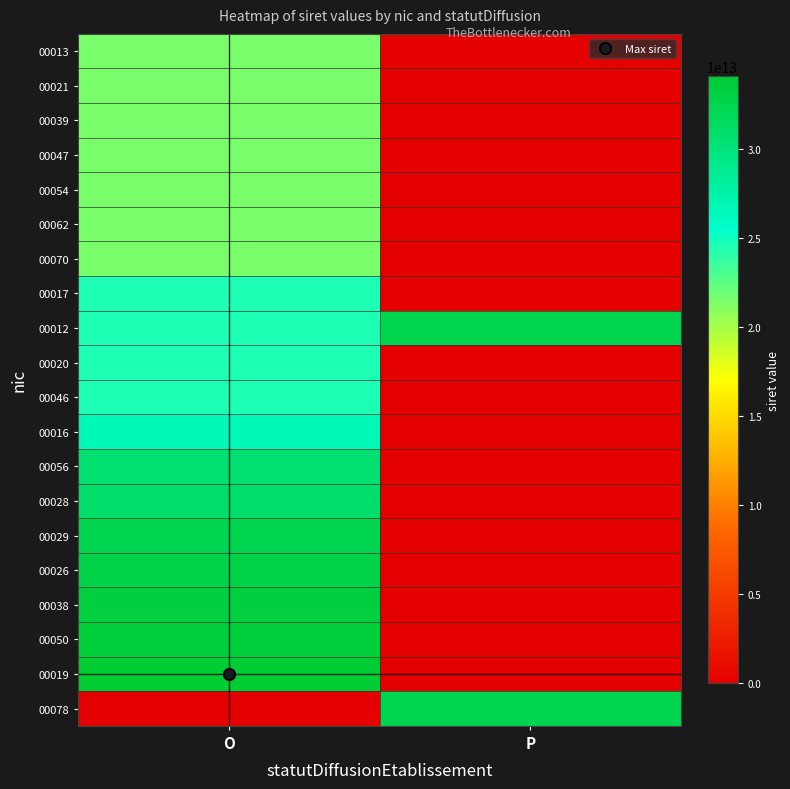

Between O and P, which series saw the biggest shift?

00019